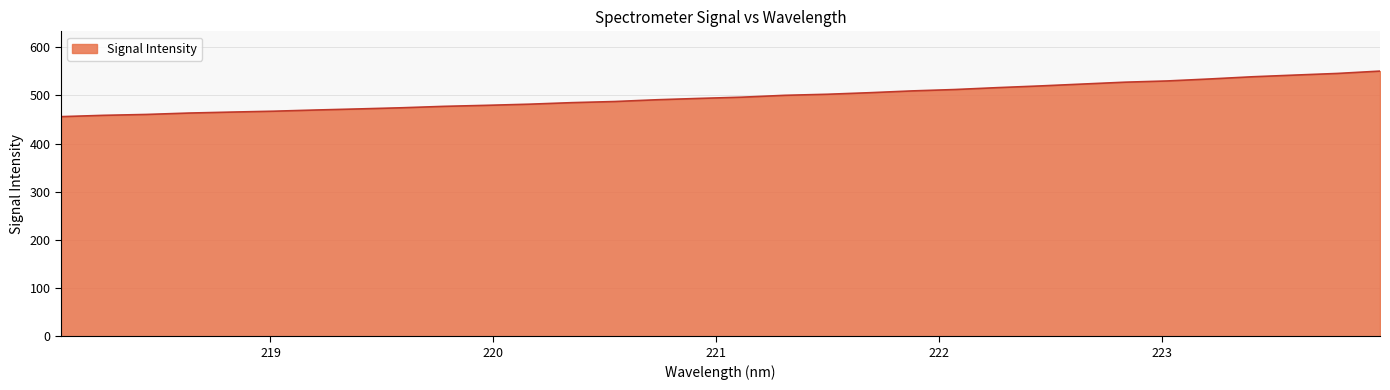

What is the difference between the maximum and minimum values?

94.5